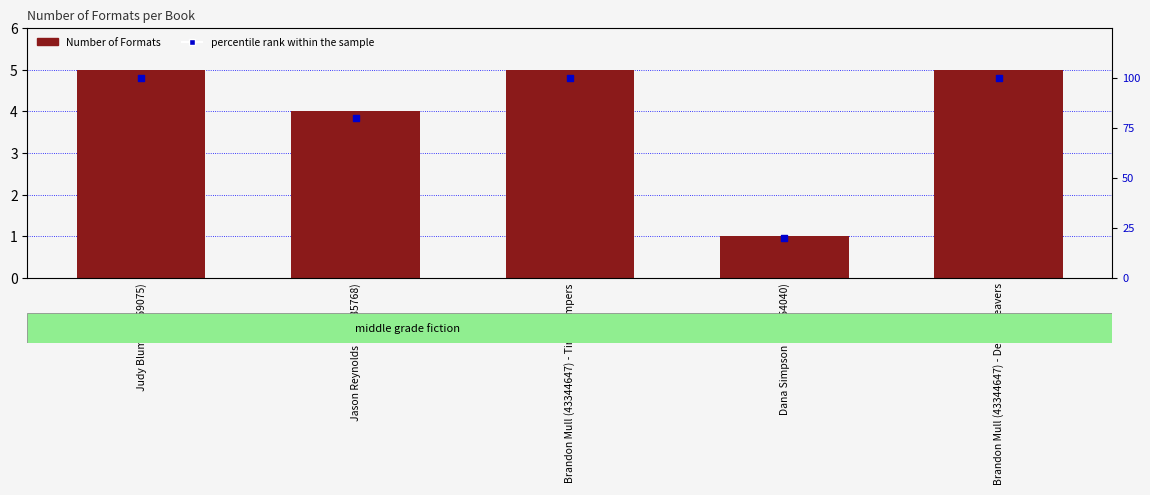

Which series contains the highest Y value?

percentile rank within the sample